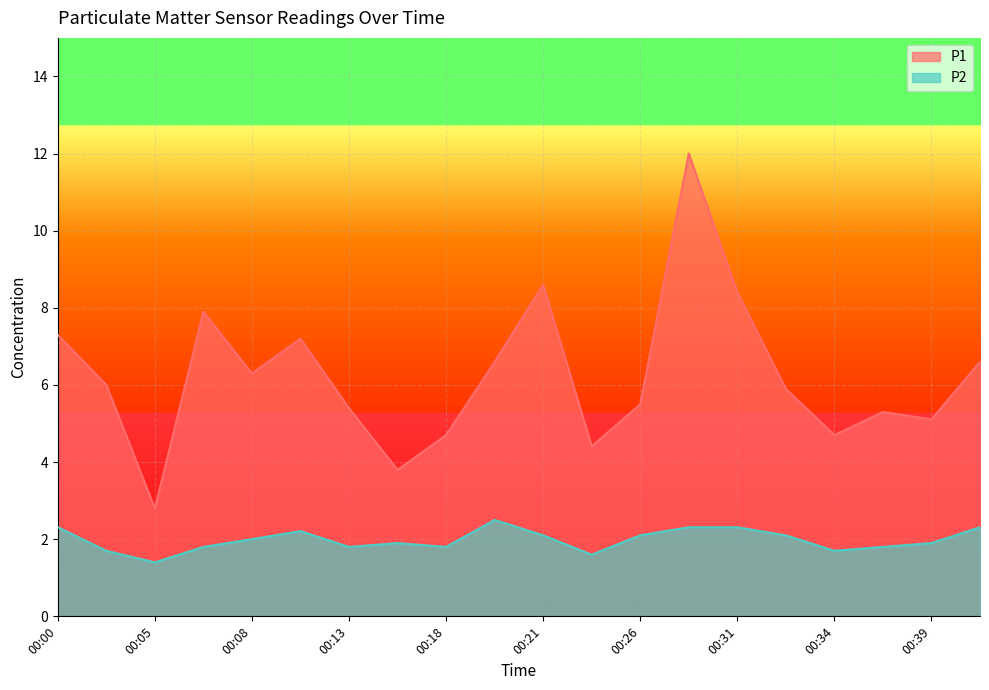

Does the chart display data point markers on the line(s)?

No